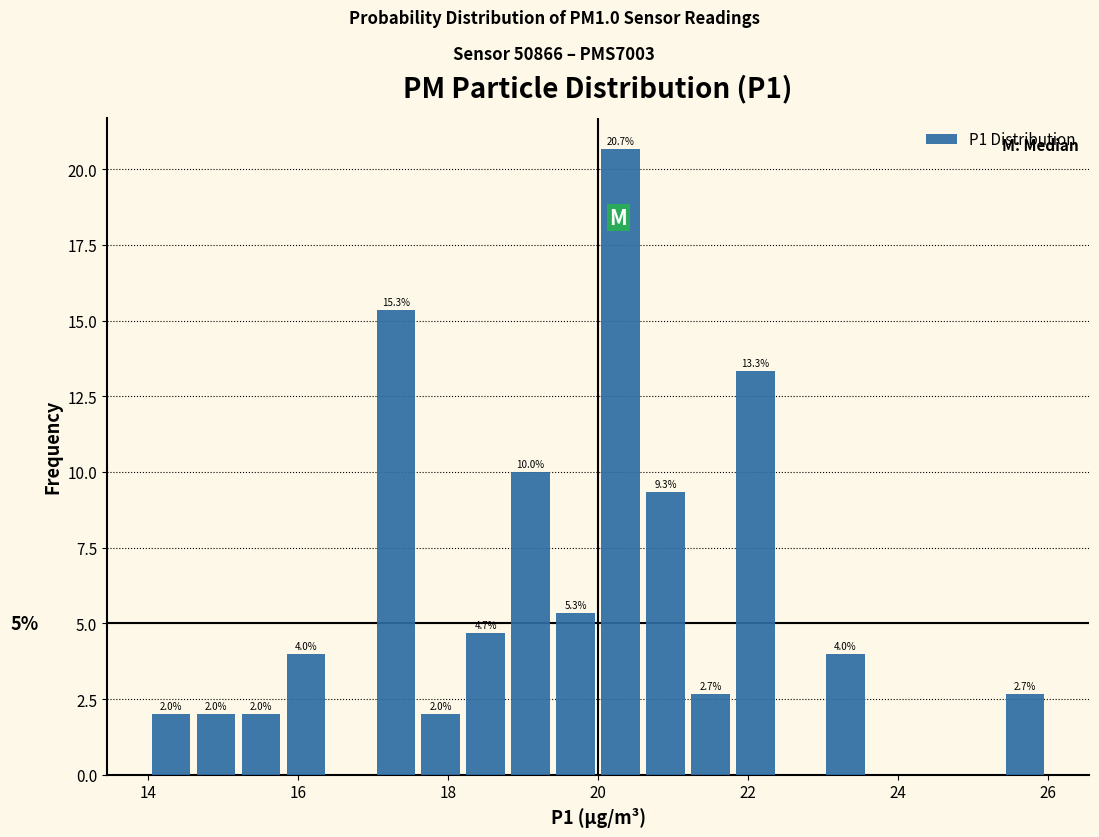

Around what value on the x-axis is the tallest bar? Give the approximate position of its centre, as read against the axis.

20.4